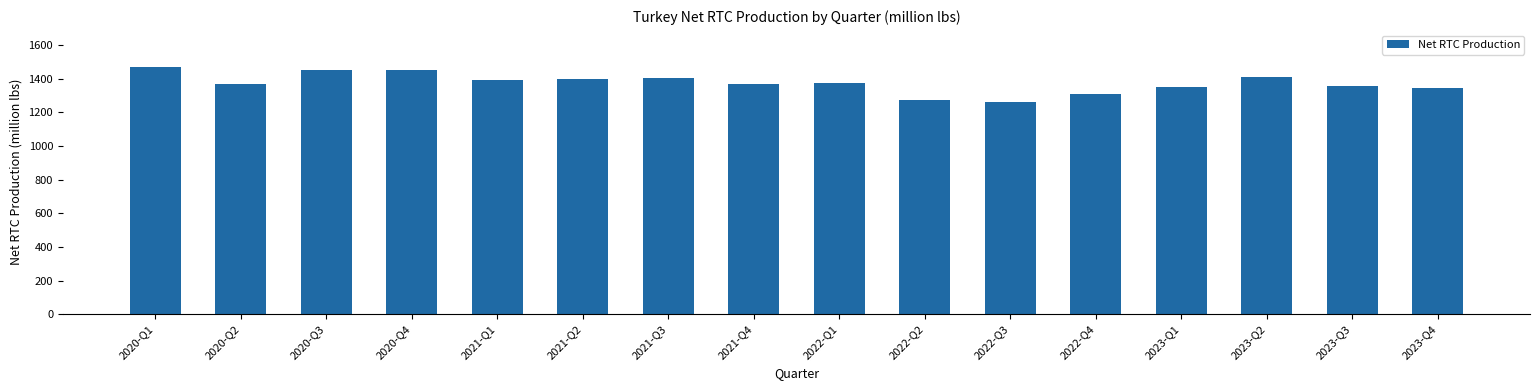

Is it true that the value at 2021-Q1 is 1389.7?

True